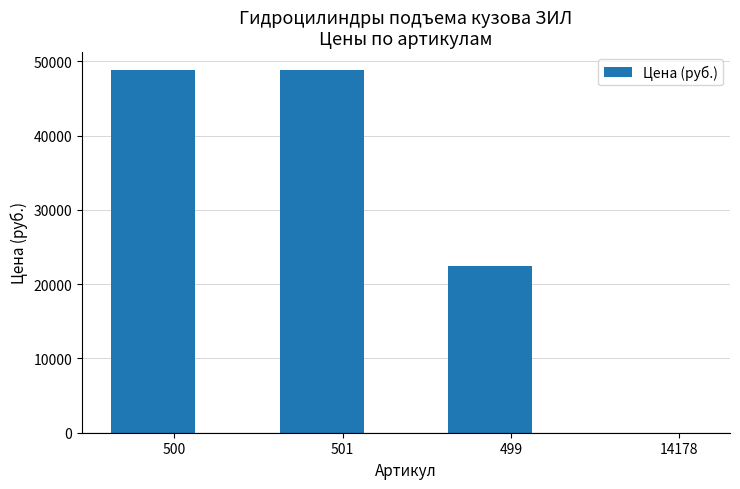

Reading left to right, extract all data points from this chart.

500=48804	501=48804	499=22400	14178=0